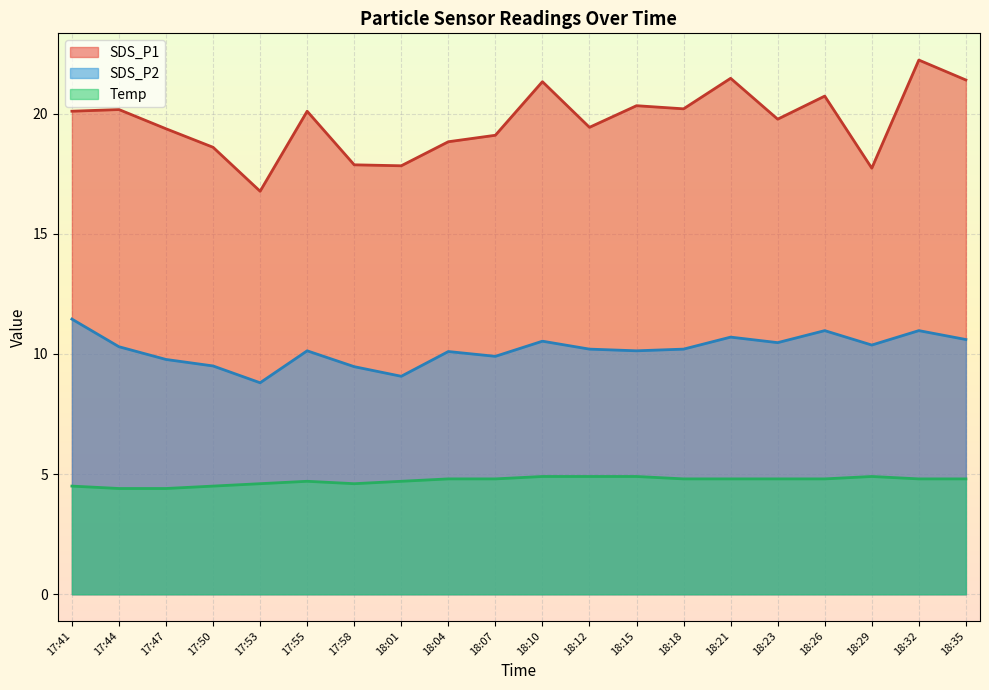

Where is the first local maximum for SDS_P1?

17:44